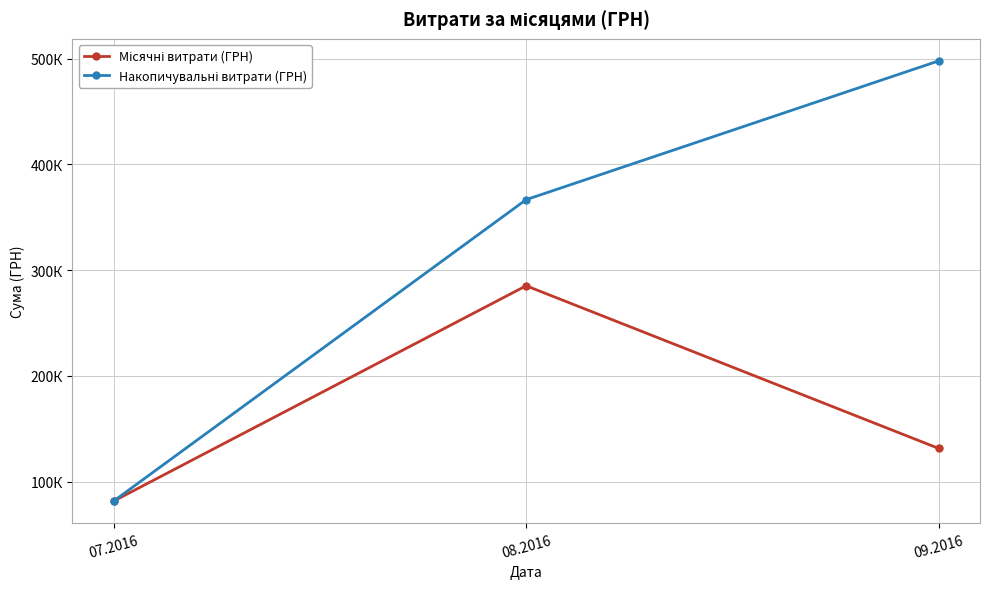

Reading right to left, list all the values displayed in this chart.

Місячні витрати (ГРН): 09.2016=131329.2	08.2016=285257.0	07.2016=81476.9
Накопичувальні витрати (ГРН): 09.2016=498063.1	08.2016=366733.9	07.2016=81476.9